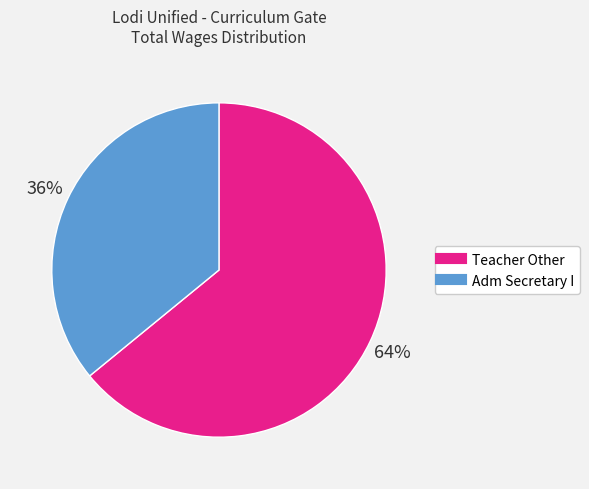

Is the sum of Adm Secretary I and Teacher Other greater than half?

Yes